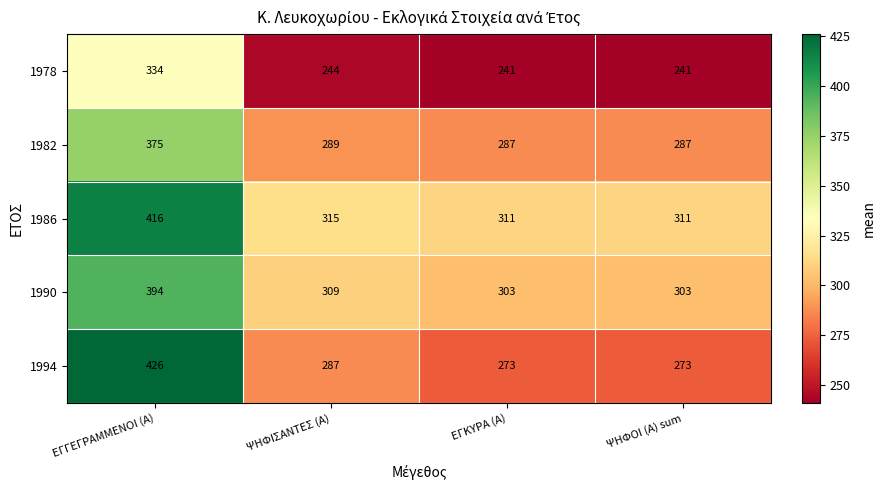

At which category is the sum across all series the highest?

ΕΓΓΕΓΡΑΜΜΕΝΟΙ (Α)